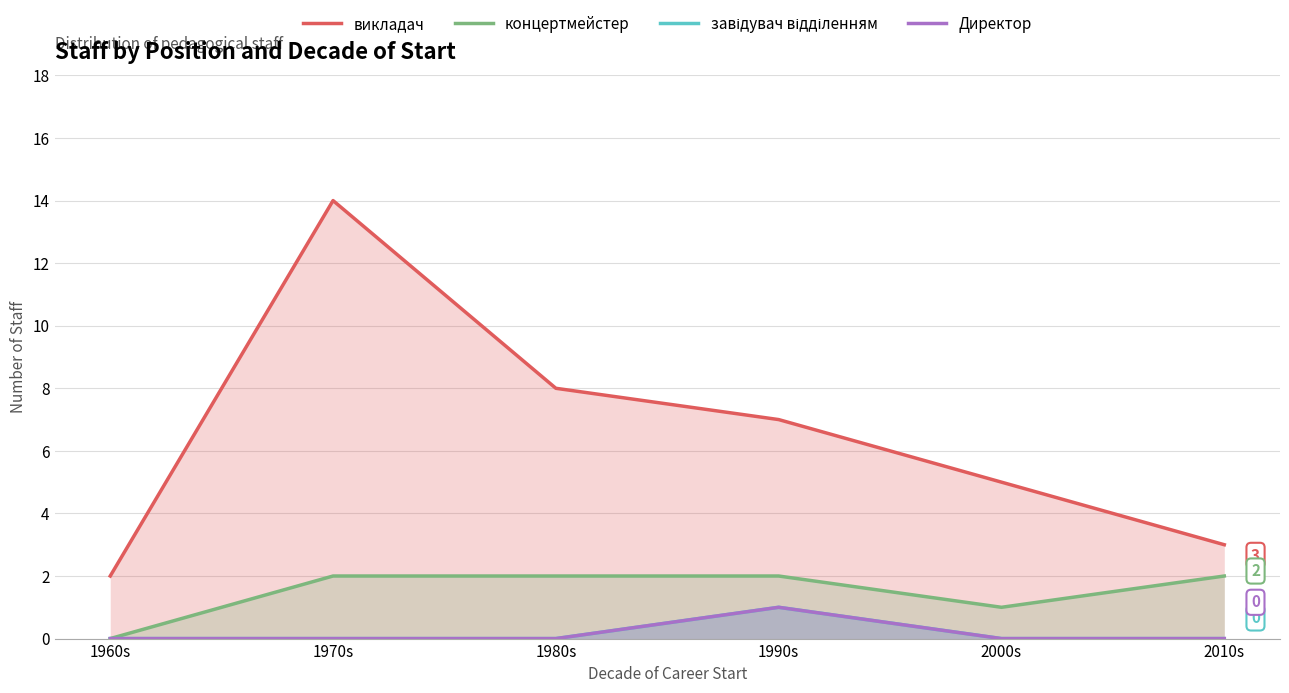

Is the value of завідувач відділенням at 1980s greater than the value of викладач at 1960s?

No